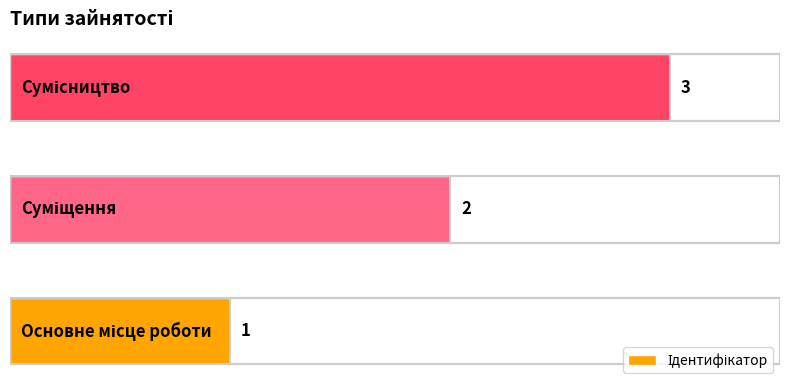

What is the maximum value shown in the chart?

3